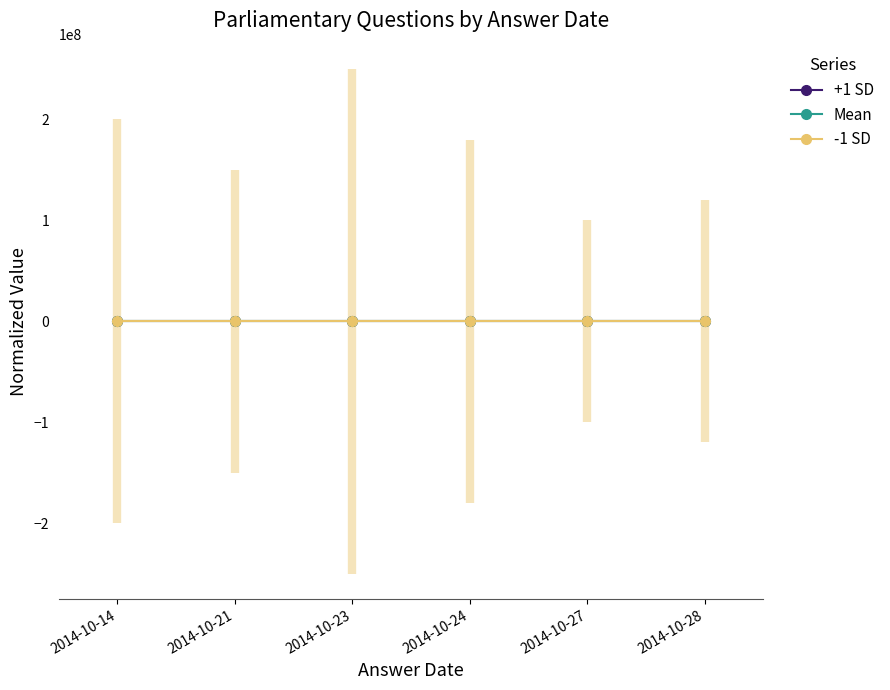

Is it true that -1 SD equals 0.3 at 2014-10-14?

False